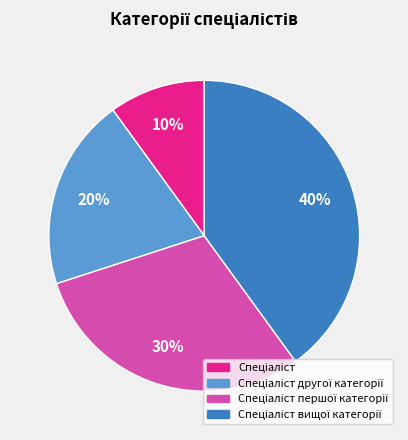

To the nearest percent, what is the average slice percentage?

25%